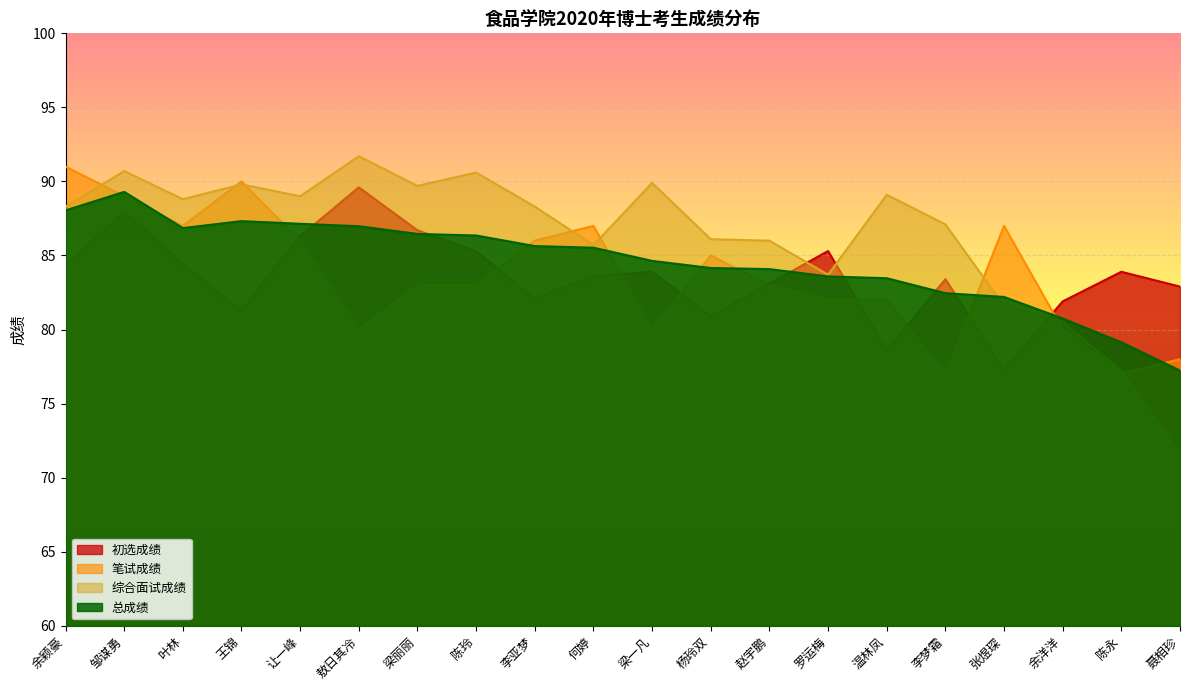

How many lines are shown in the chart?

4